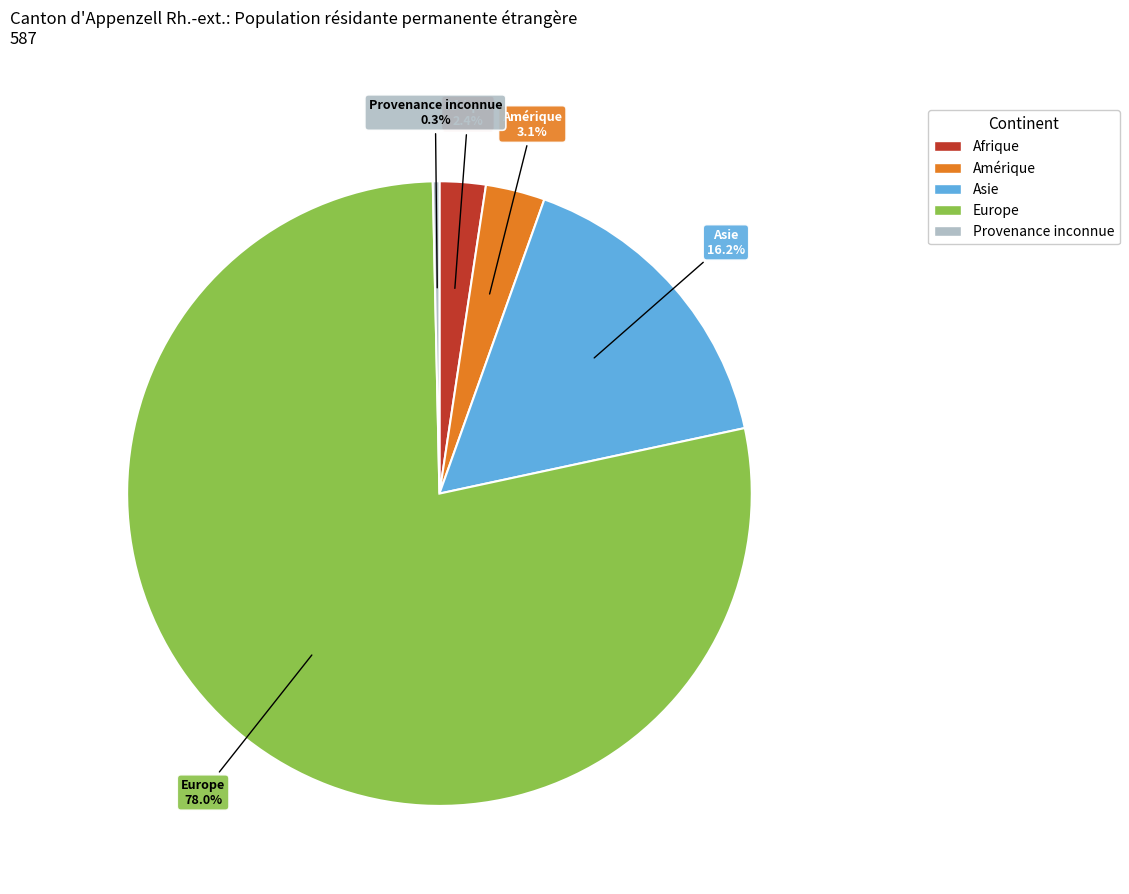

Combined, what portion of the pie is Asie and Afrique?

18.6%